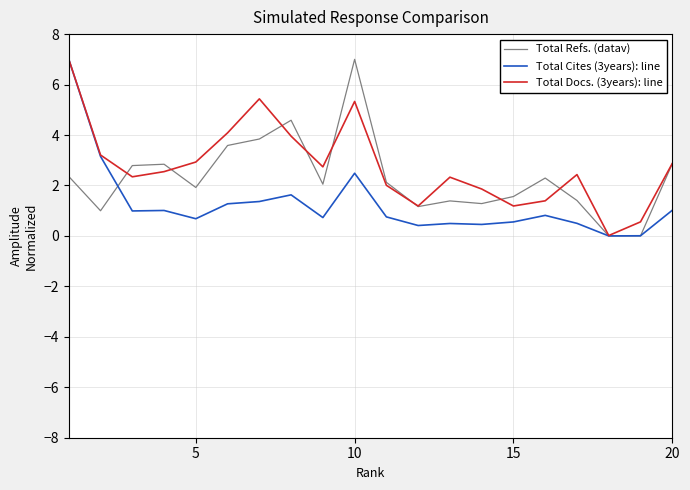

What is the highest value of the Total Cites (3years): line series?

7.0